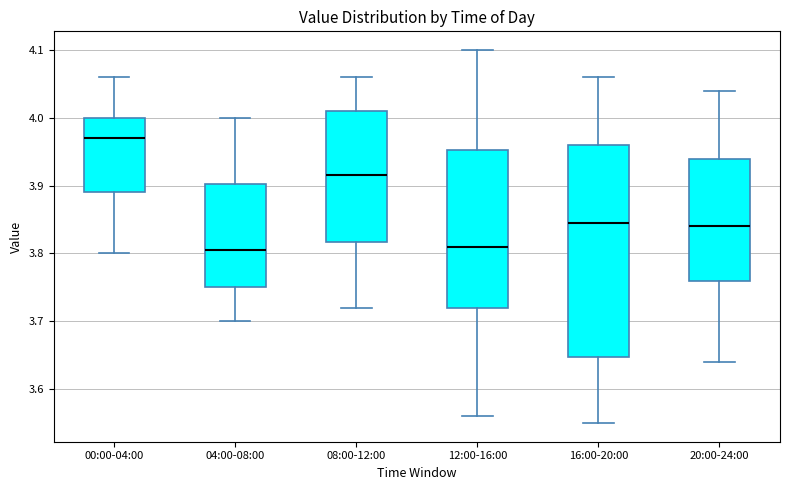

Reading left to right, read every box against the y-axis: the position of its median line, the range the box covers, and the ends of its whiskers. The values are not printed on the chart, so give them approximately, as read against the axis.

00:00-04:00: median 3.97, box 3.89 to 4.00, whiskers 3.80 to 4.06
04:00-08:00: median 3.81, box 3.75 to 3.90, whiskers 3.70 to 4.00
08:00-12:00: median 3.92, box 3.82 to 4.01, whiskers 3.72 to 4.06
12:00-16:00: median 3.81, box 3.72 to 3.95, whiskers 3.56 to 4.10
16:00-20:00: median 3.85, box 3.65 to 3.96, whiskers 3.55 to 4.06
20:00-24:00: median 3.84, box 3.76 to 3.94, whiskers 3.64 to 4.04